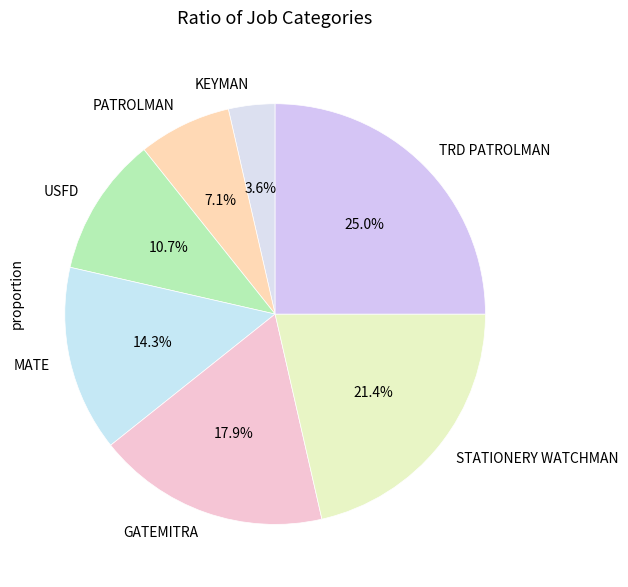

Is it true that STATIONERY WATCHMAN is 13% of the pie?

False